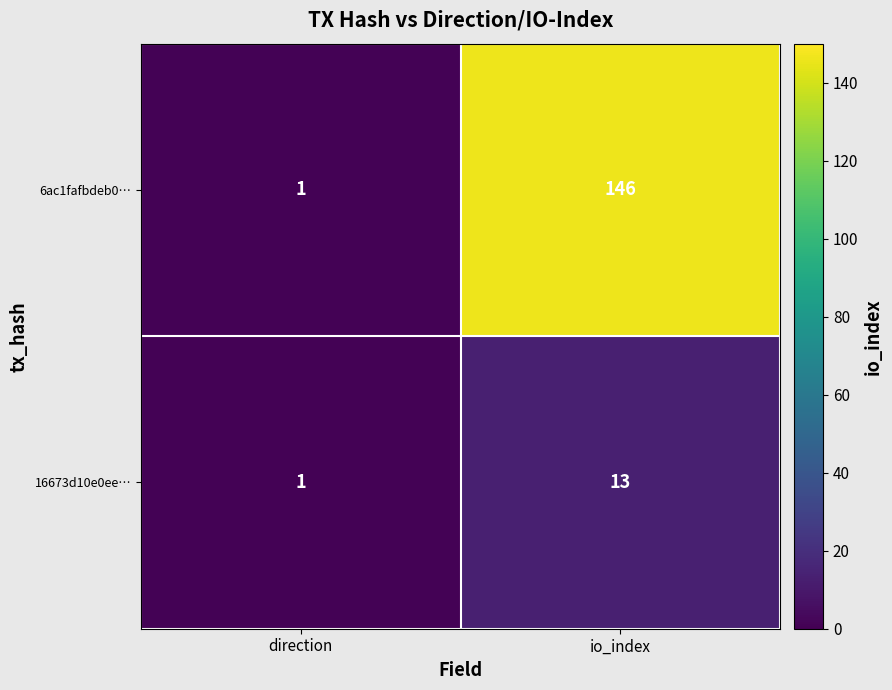

Reading left to right, extract all data points from this chart.

6ac1fafbdeb0…: direction=1	io_index=146
16673d10e0ee…: direction=1	io_index=13